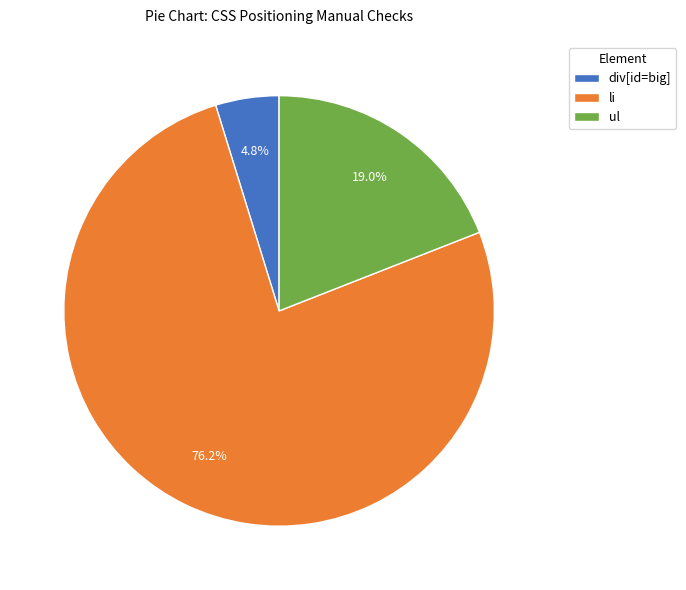

Is there a majority slice in this chart?

Yes